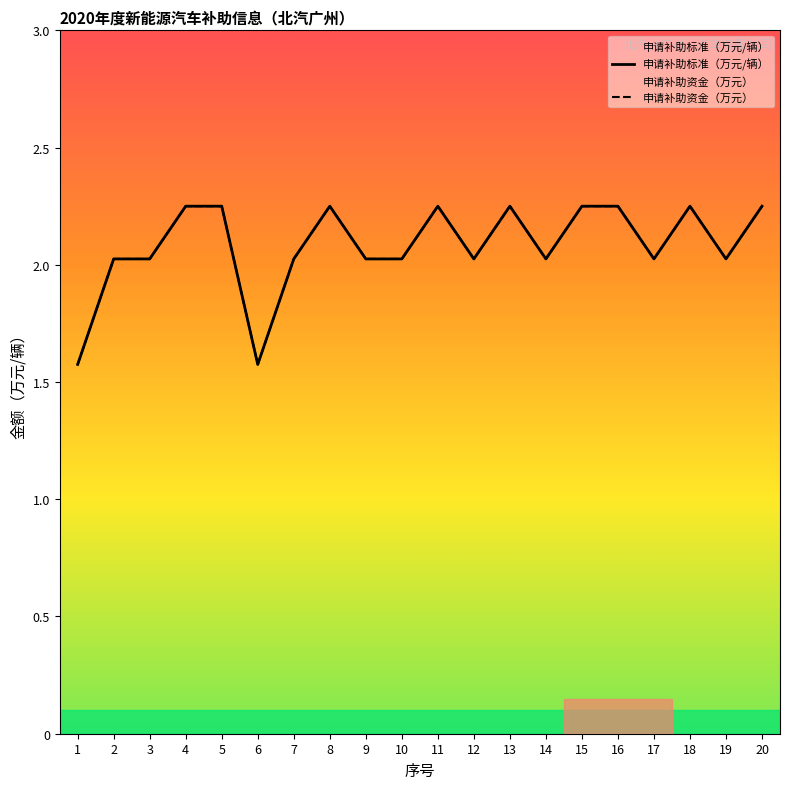

What is the value of the 申请补助资金（万元） point at the 6th from the left?

1.6